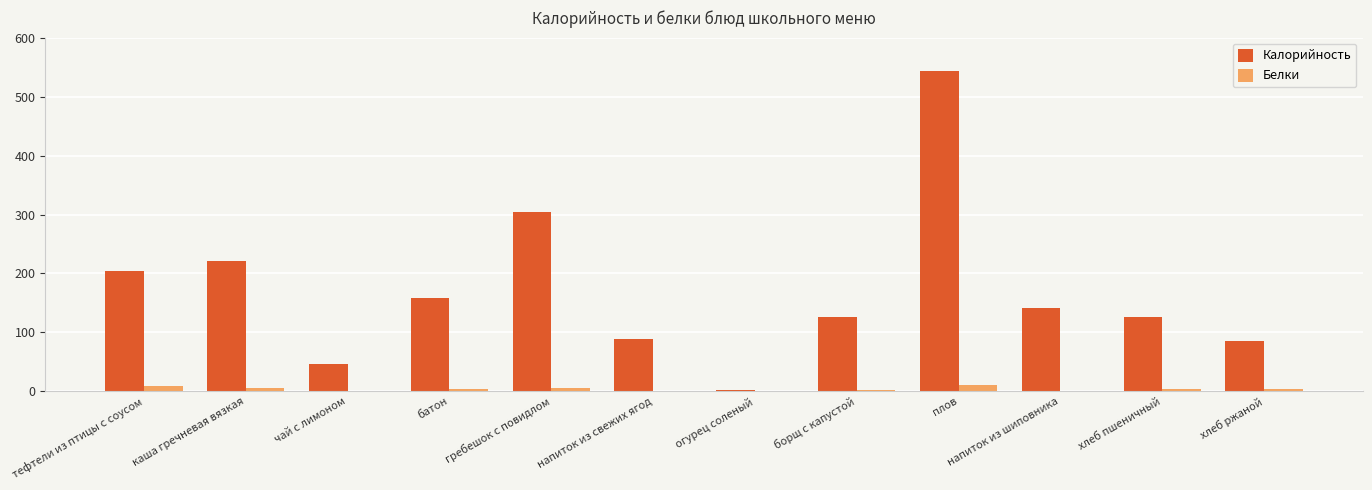

At which label does Калорийность first exceed 142?

тефтели из птицы с соусом